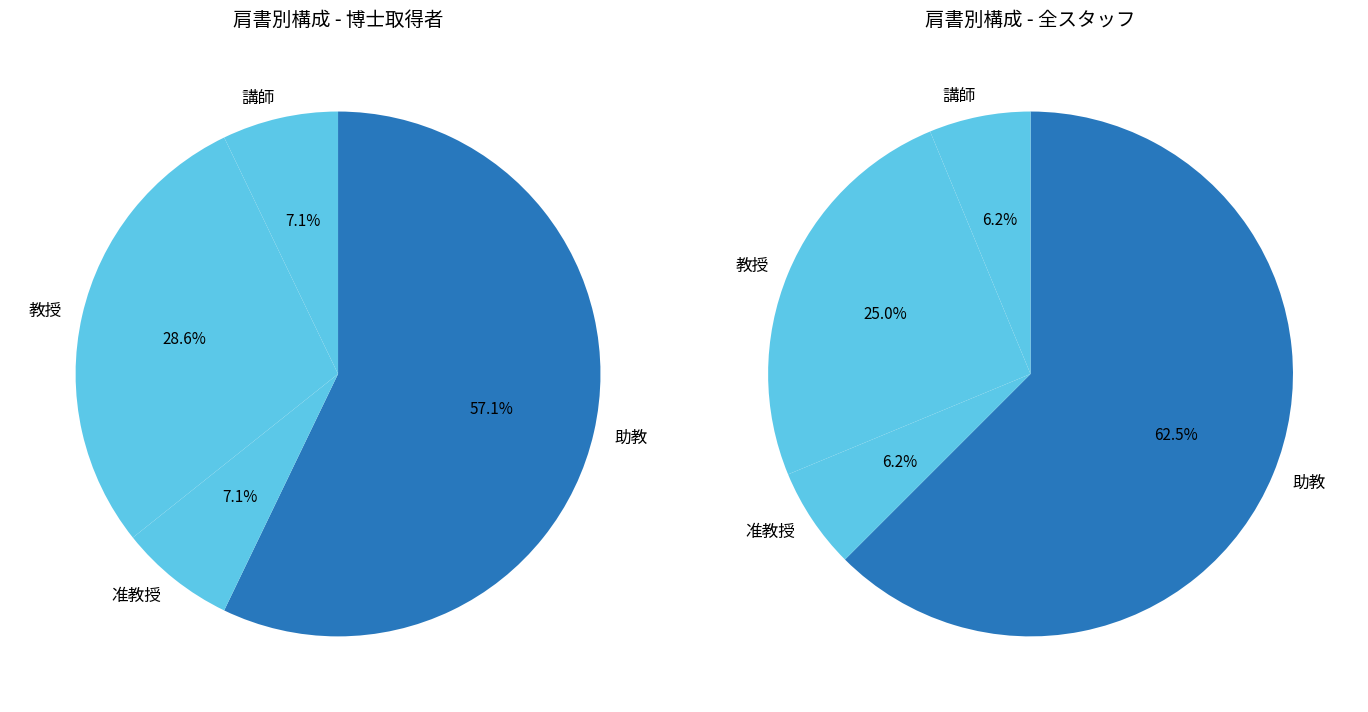

How many segments does this pie chart have?

4